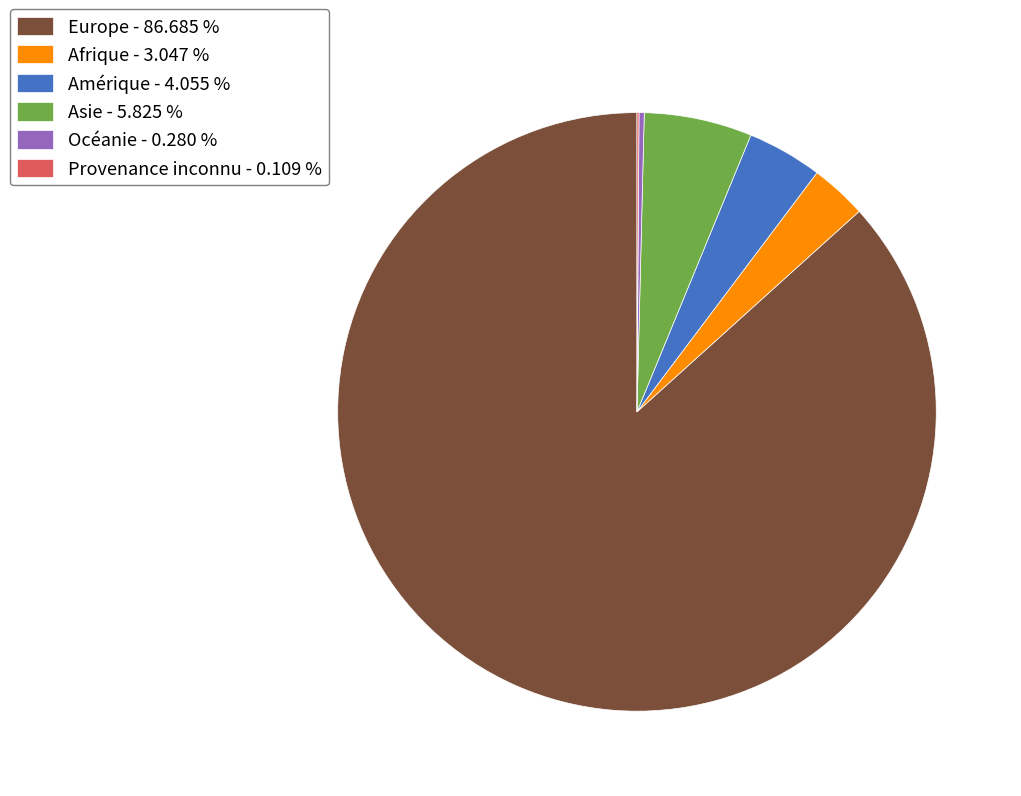

Approximately how many times larger is the value at Asie - 5.825 % compared to Amérique - 4.055 %?

1.4